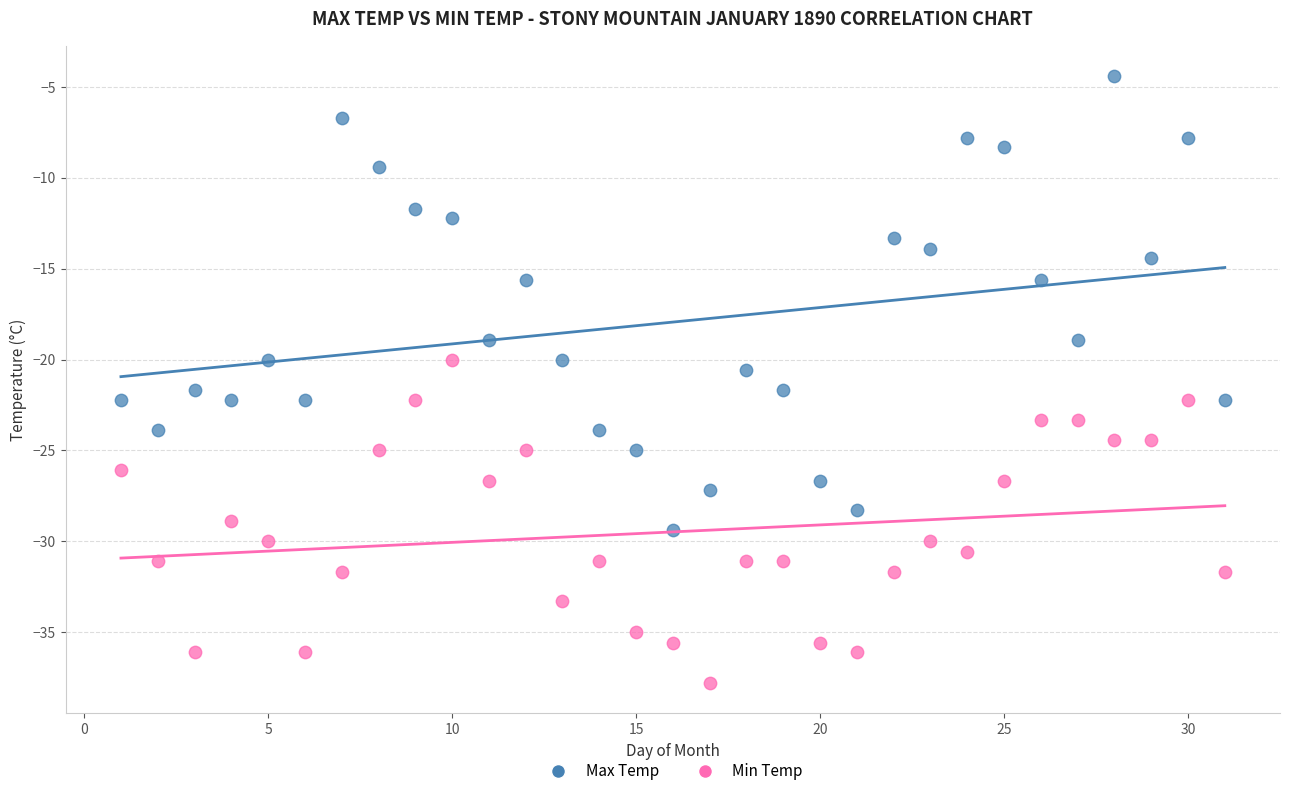

Which series reaches the maximum Y coordinate?

Max Temp